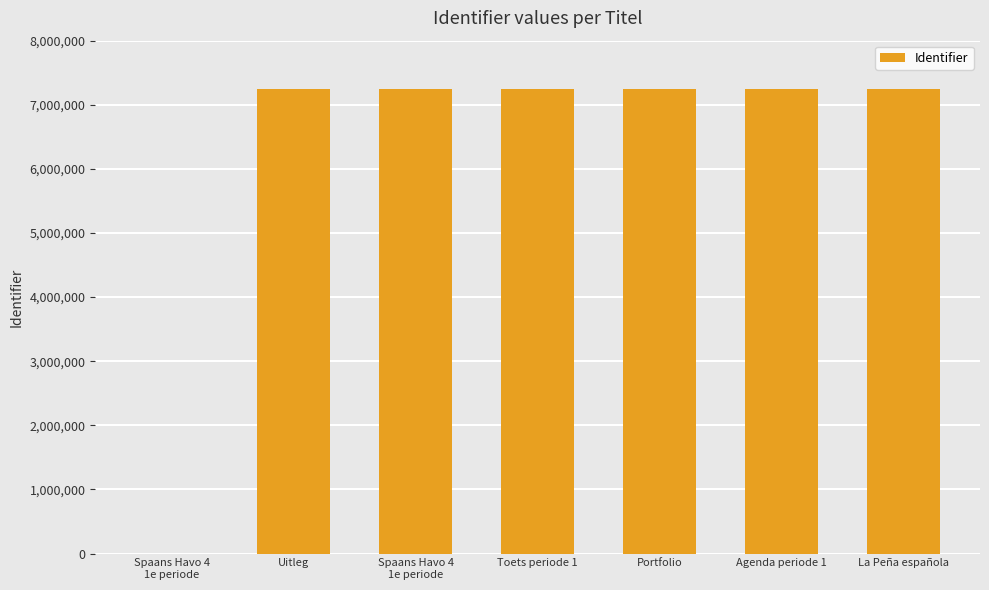

The value at Spaans Havo 4
1e periode is 7249237. True or false?

True